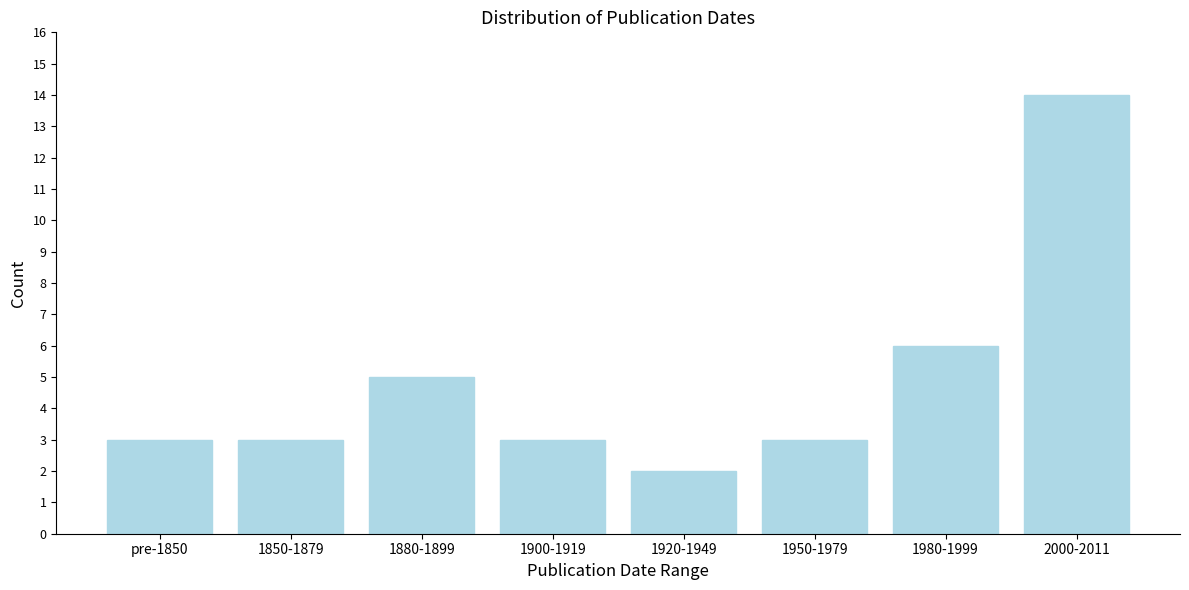

Reading left to right, list all the values displayed in this chart.

3	3	5	3	2	3	6	14